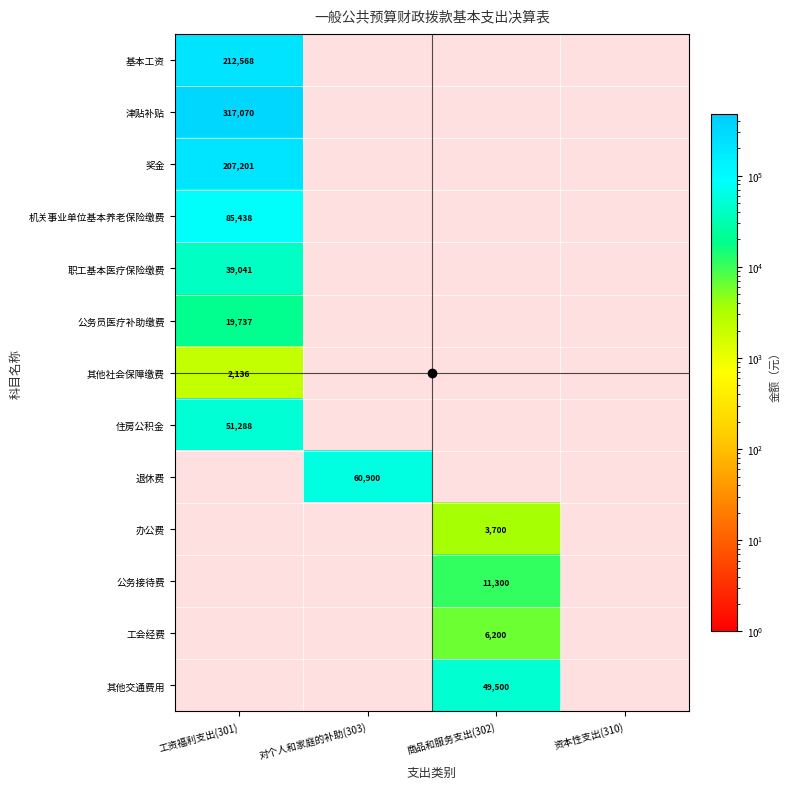

Is it true that 其他交通费用 equals 69797 at 商品和服务支出(302)?

False